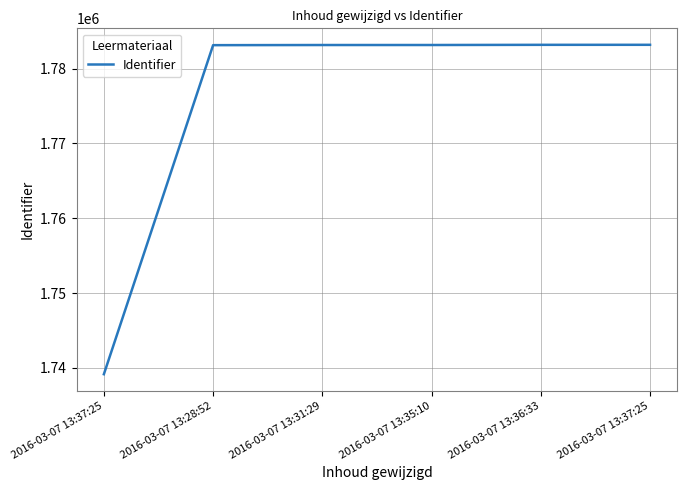

What is the greatest value displayed?

1783184